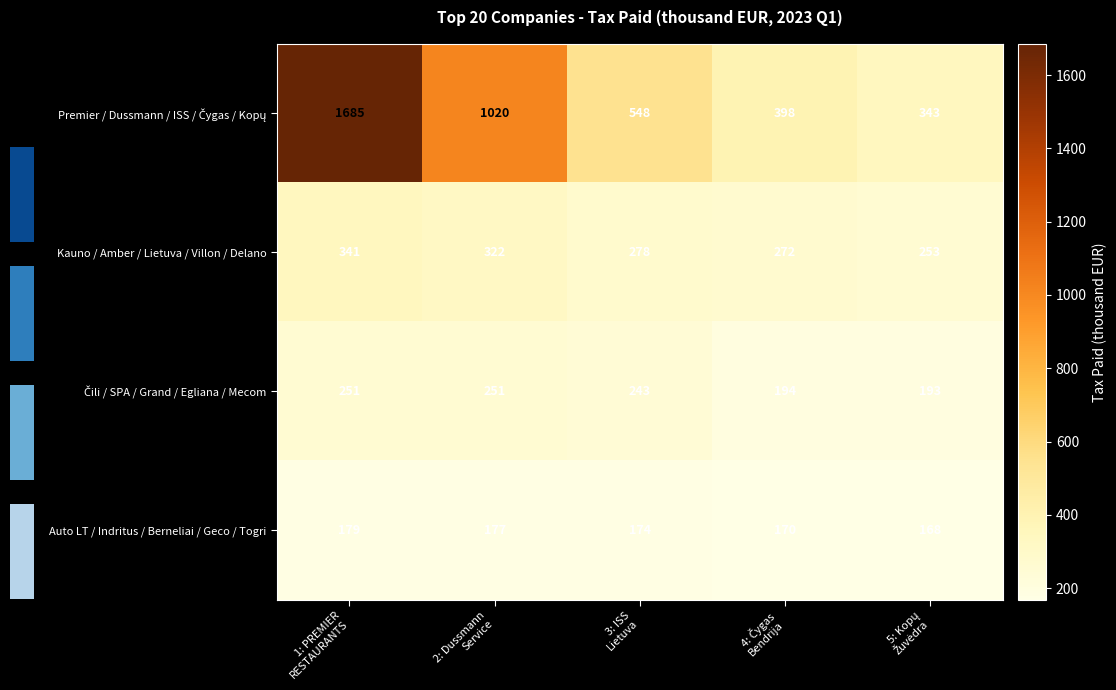

Count the Auto LT / Indritus / Berneliai / Geco / Togri values in the range 170 to 177.

3